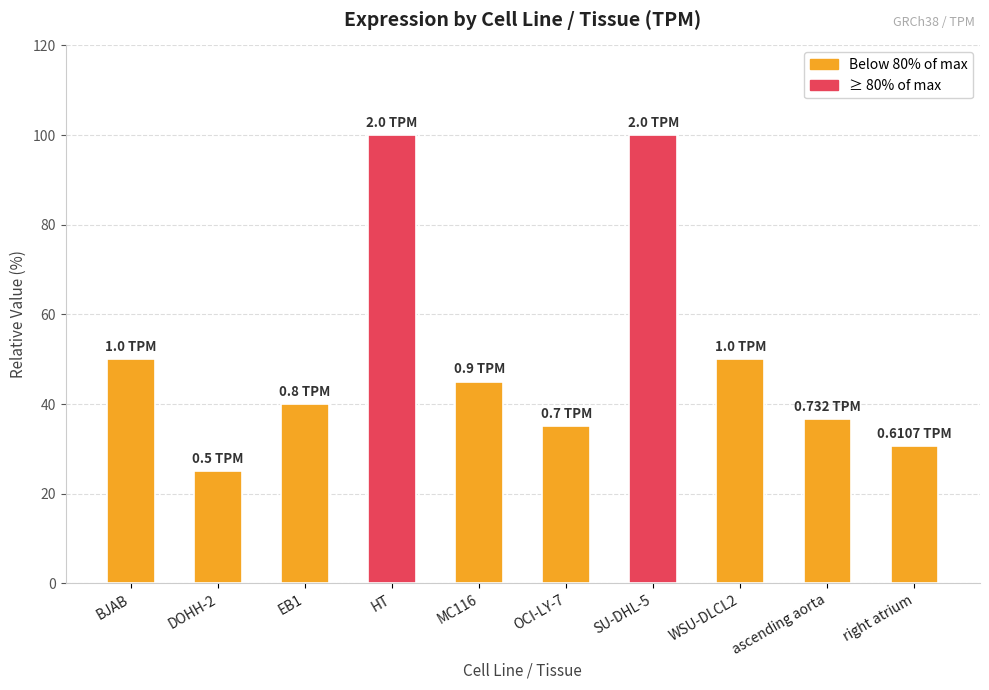

What is the change in value from SU-DHL-5 to ascending aorta?

-63.4